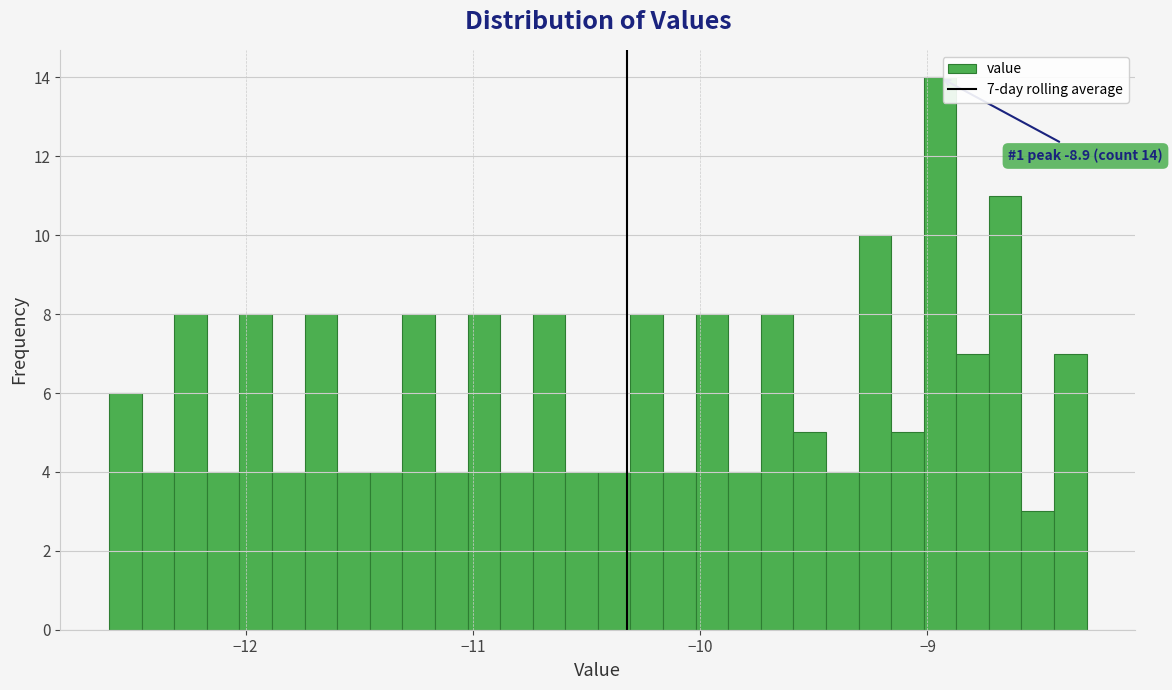

Read against the x-axis, roughly where is the centre of the tallest bar?

-8.9